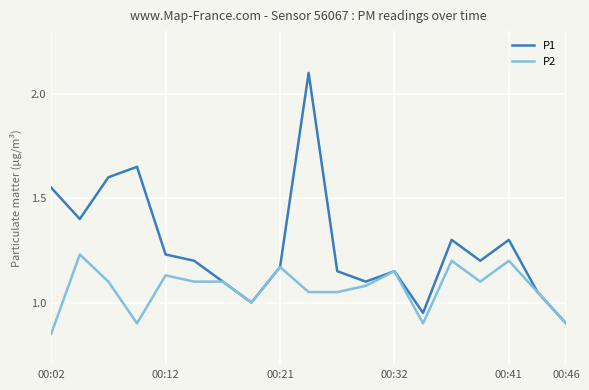

Rank the series by their maximum value, from highest to lowest.

P1, P2